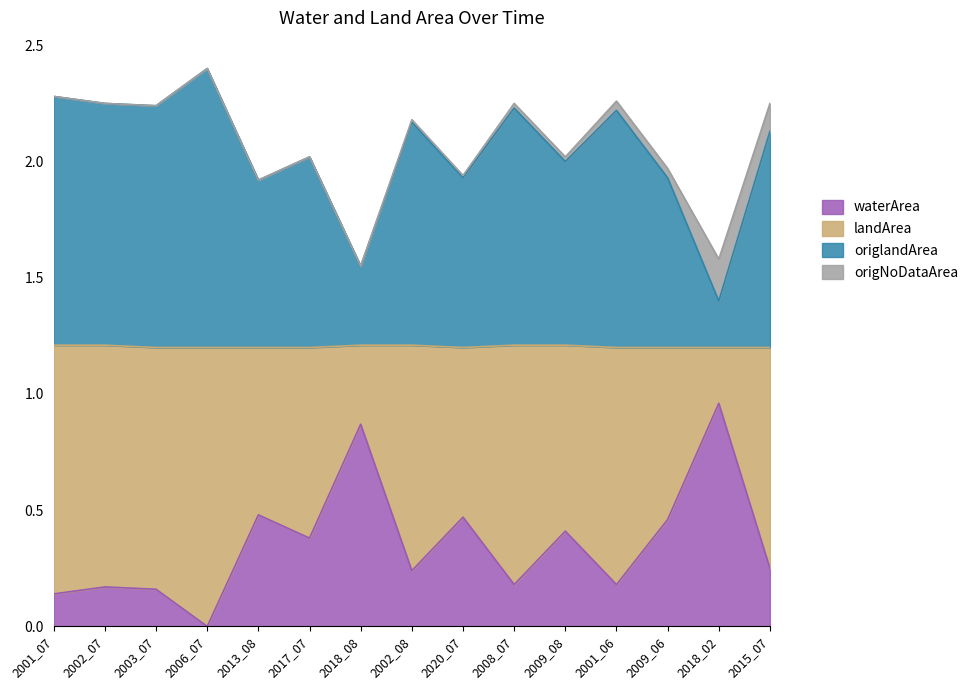

Is it true that waterArea equals 0.1 at 2009_08?

False